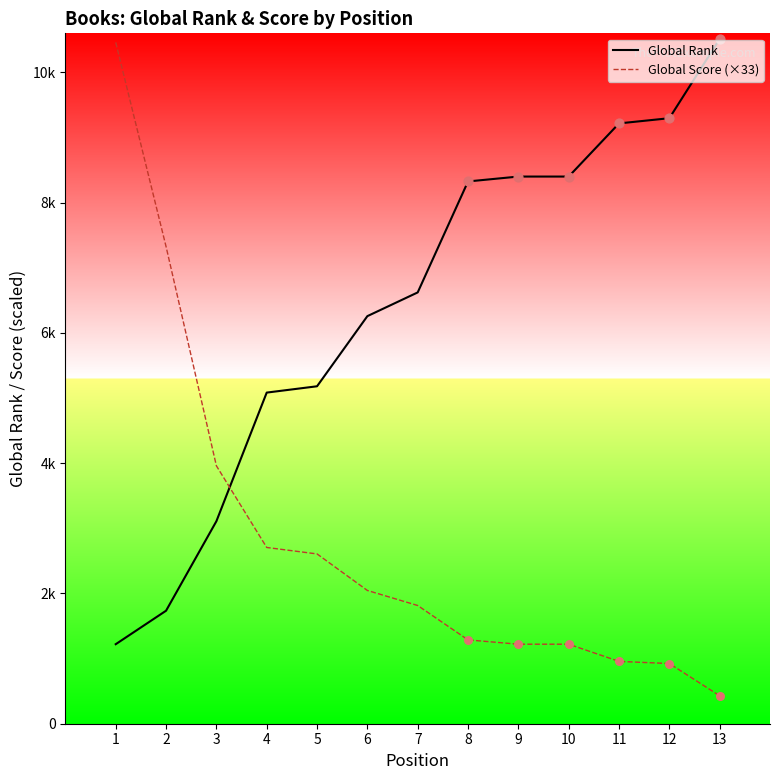

What are all the series names shown in the legend?

Global Rank, Global Score (×33)